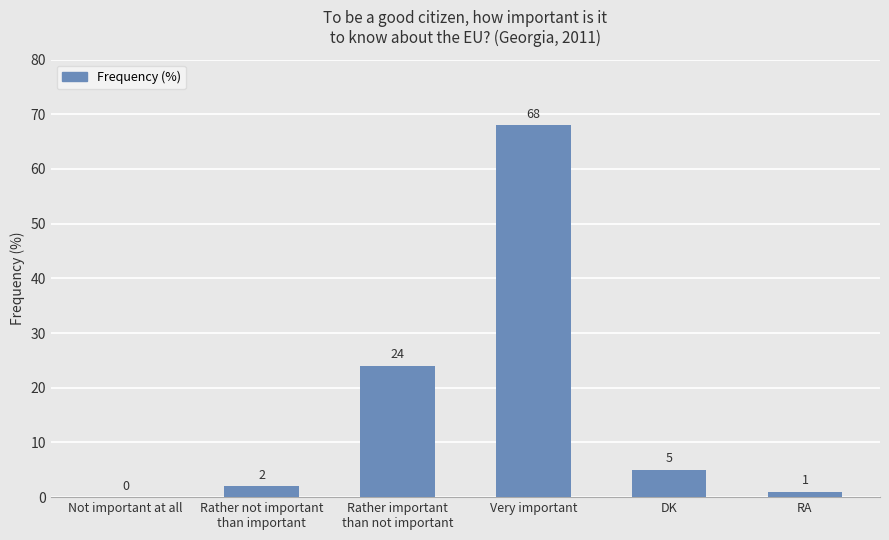

What is the maximum value shown in the chart?

68